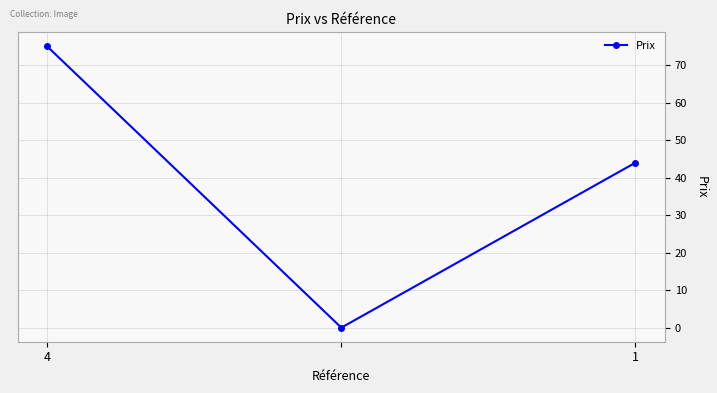

What is the average value?

40